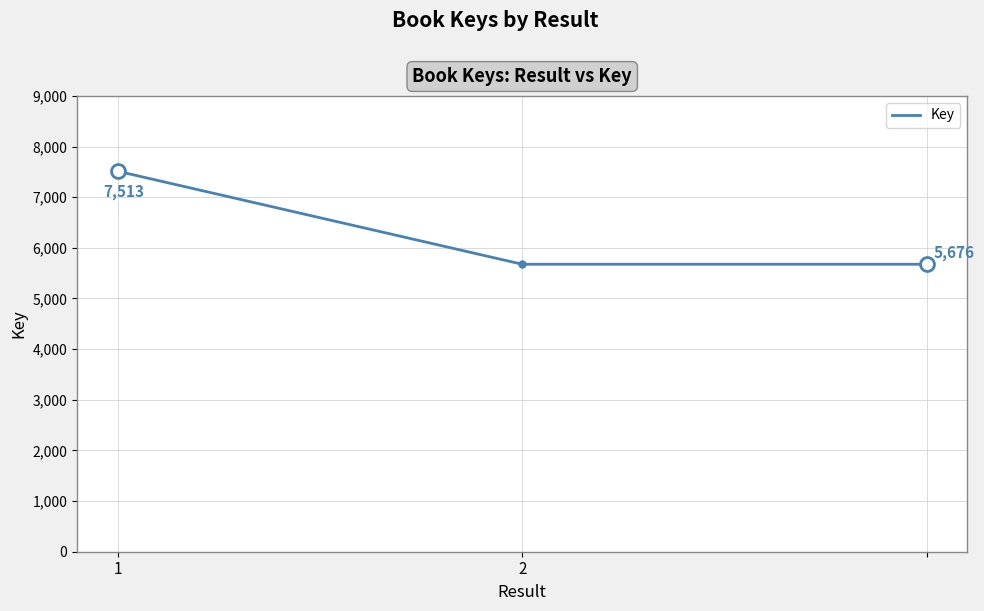

Count the values in the range 5676 to 7513.

3